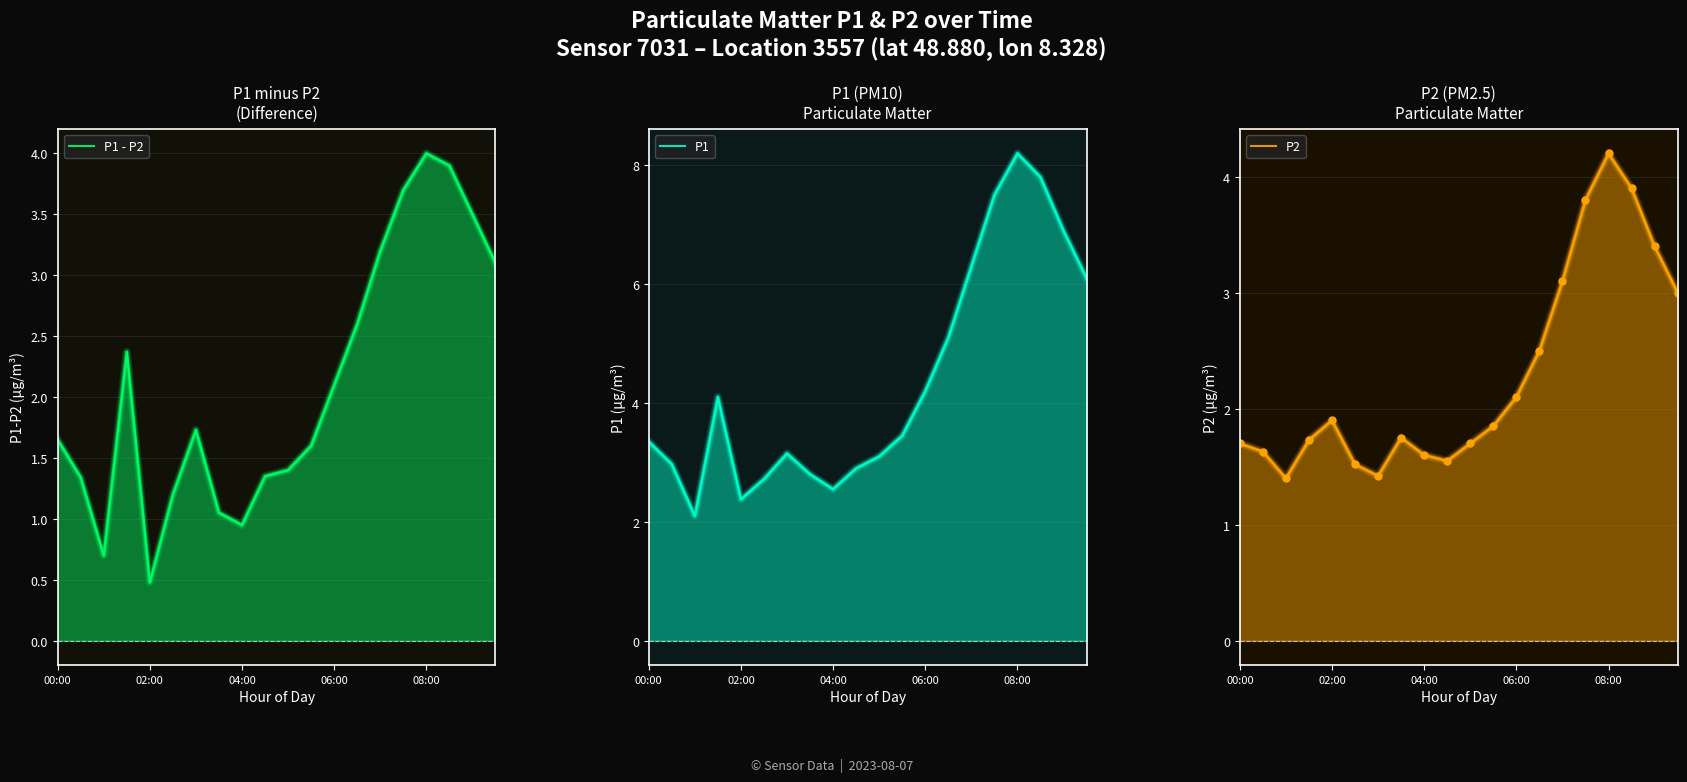

How many distinct data groups are displayed?

3